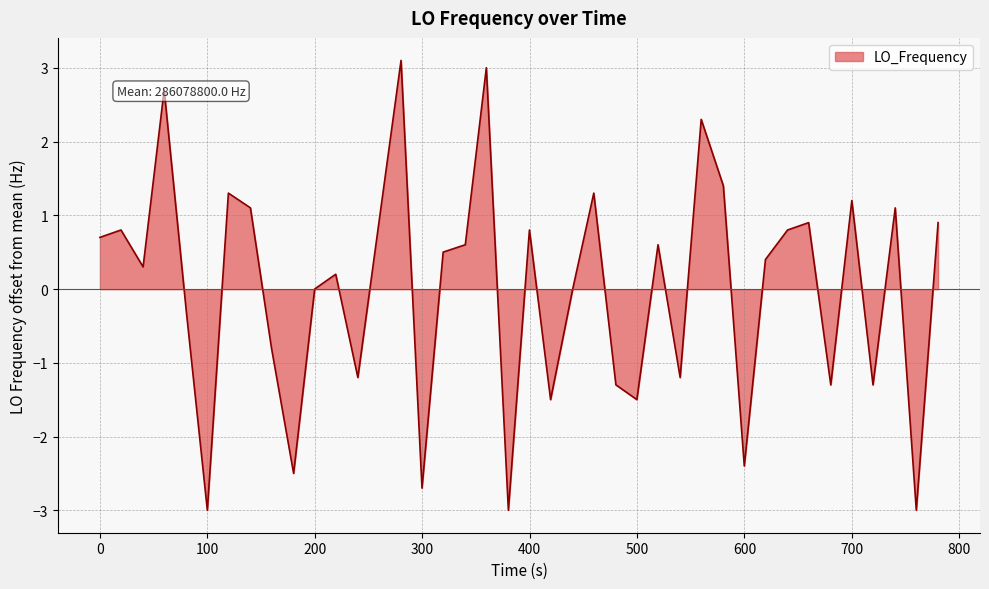

What is the minimum value shown in the chart?

-3.0